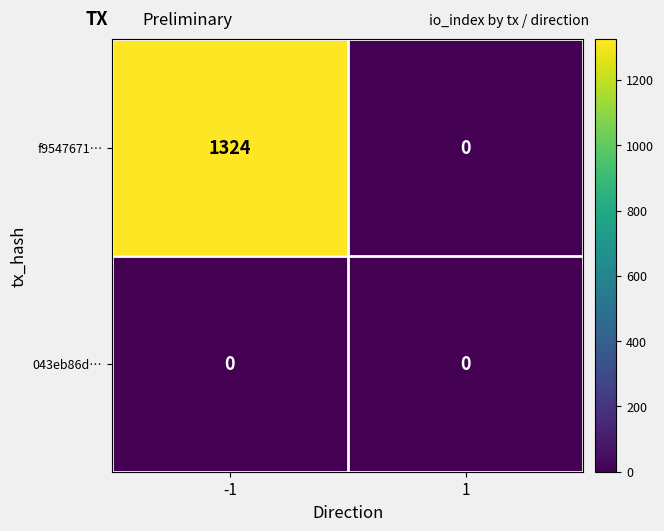

Reading left to right, extract all data points from this chart.

f9547671…: 1324	0
043eb86d…: 0	0